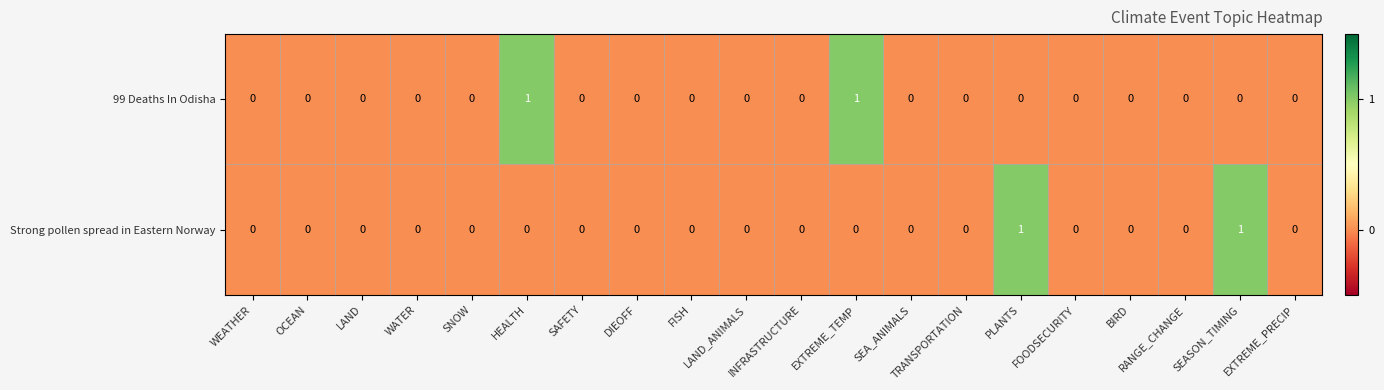

Which series has the largest range (max minus min)?

99 Deaths In Odisha